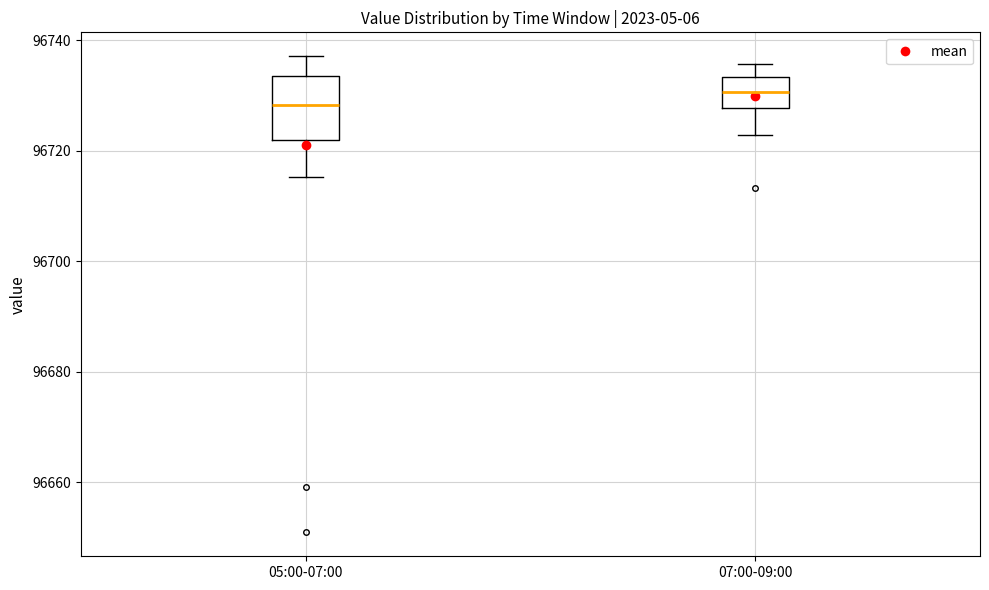

Which box has the highest median line?

07:00-09:00